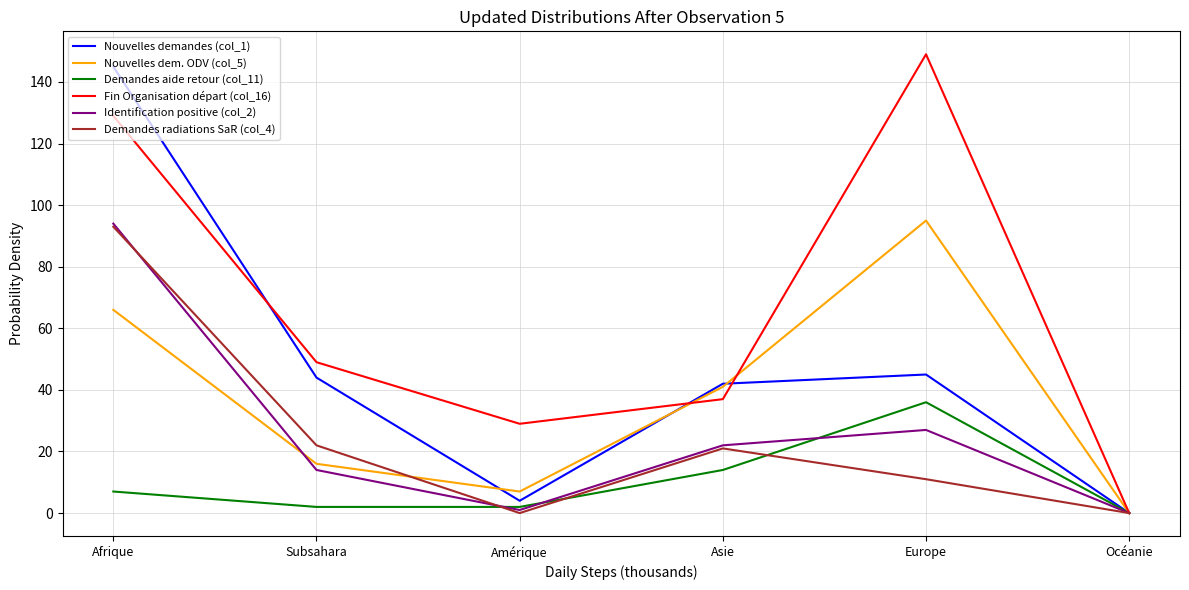

What is the average value of the Demandes aide retour (col_11) series?

10